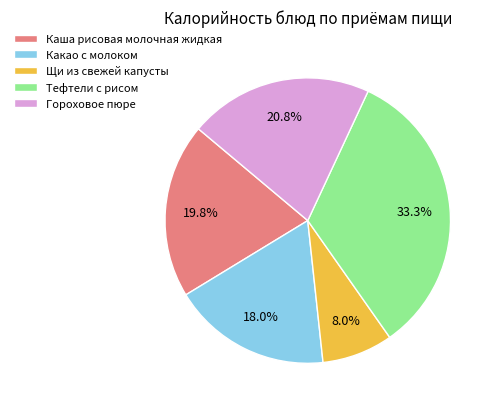

Do Гороховое пюре and Какао с молоком together represent more than half of the pie?

No